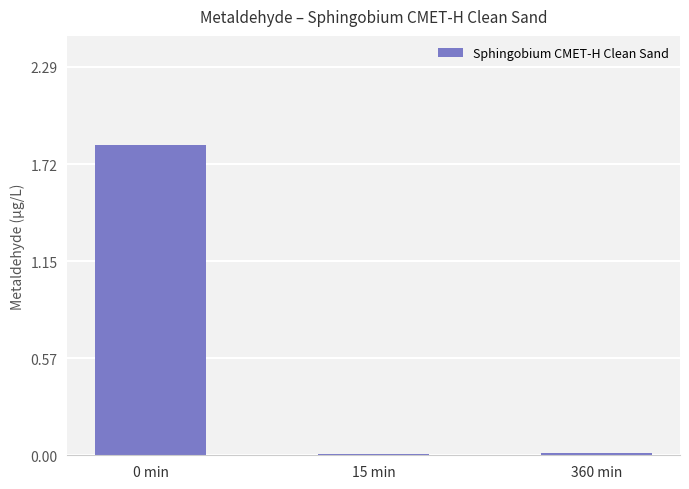

The value at 360 min is 0.0. True or false?

True